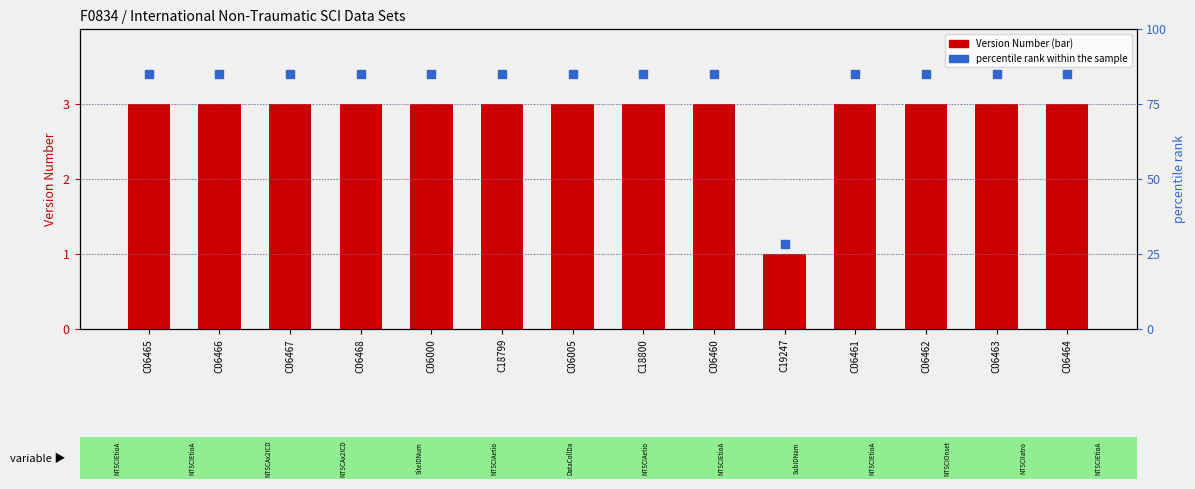

What are all the series names shown in the legend?

Version Number, percentile rank within the sample